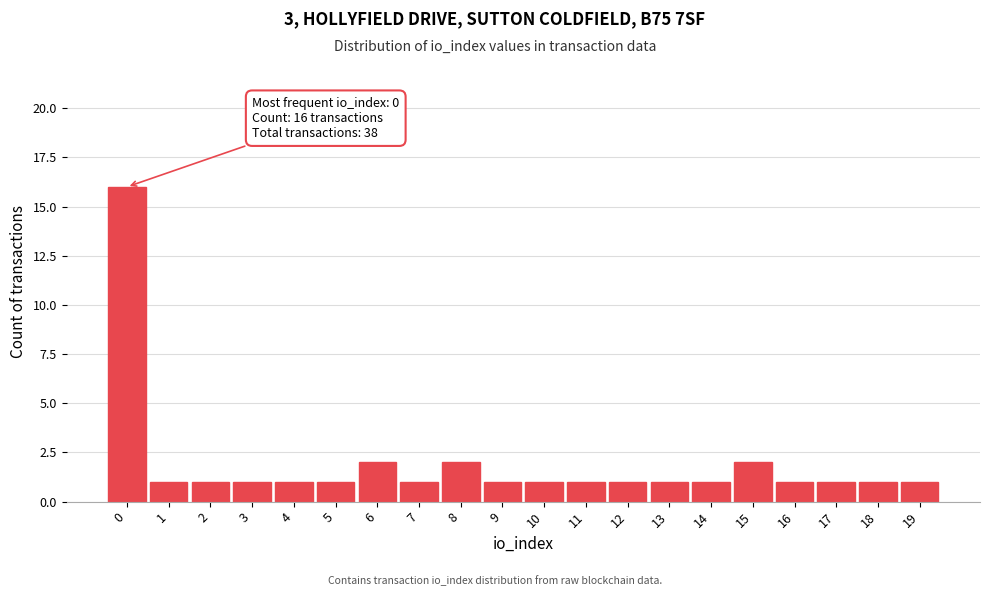

Reading left to right, list all the values displayed in this chart.

16	1	1	1	1	1	2	1	2	1	1	1	1	1	1	2	1	1	1	1